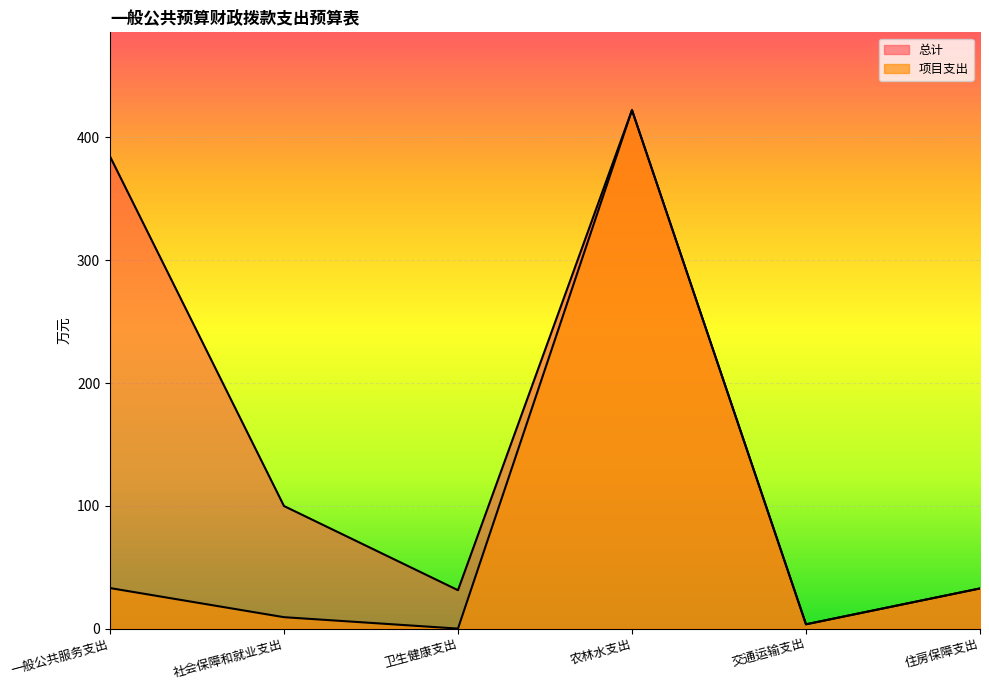

List the series in order of their peak value, lowest first.

总计, 项目支出